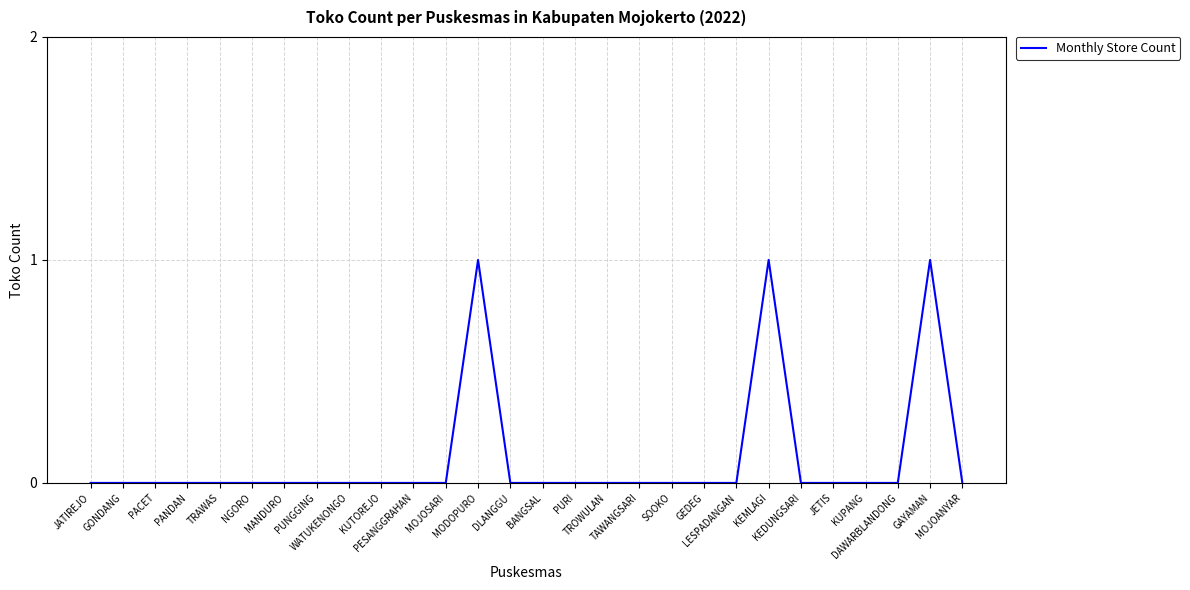

What is the difference between the maximum and minimum values?

1